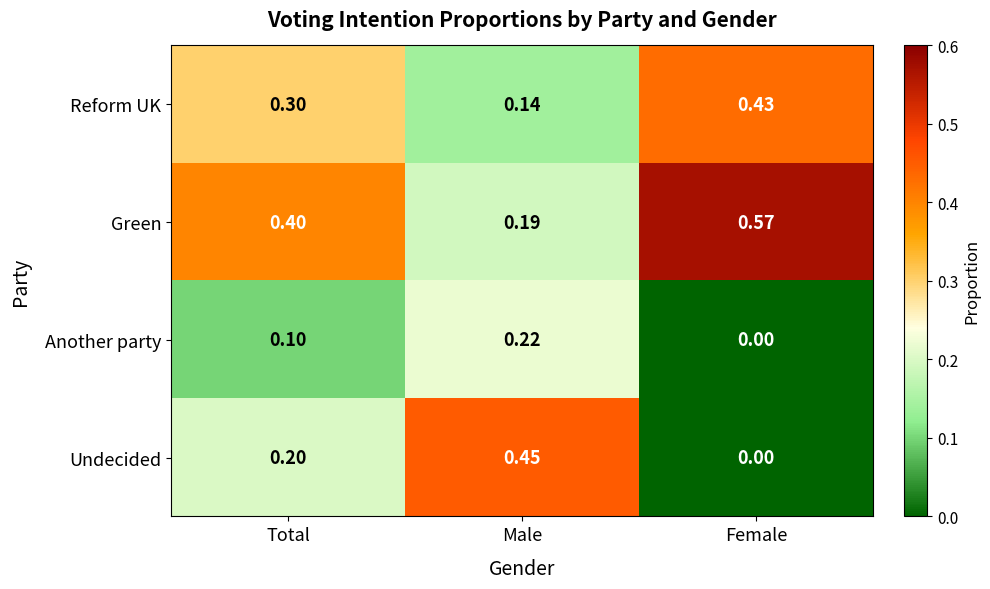

Rank the categories by Undecided value from highest to lowest.

Male, Total, Female